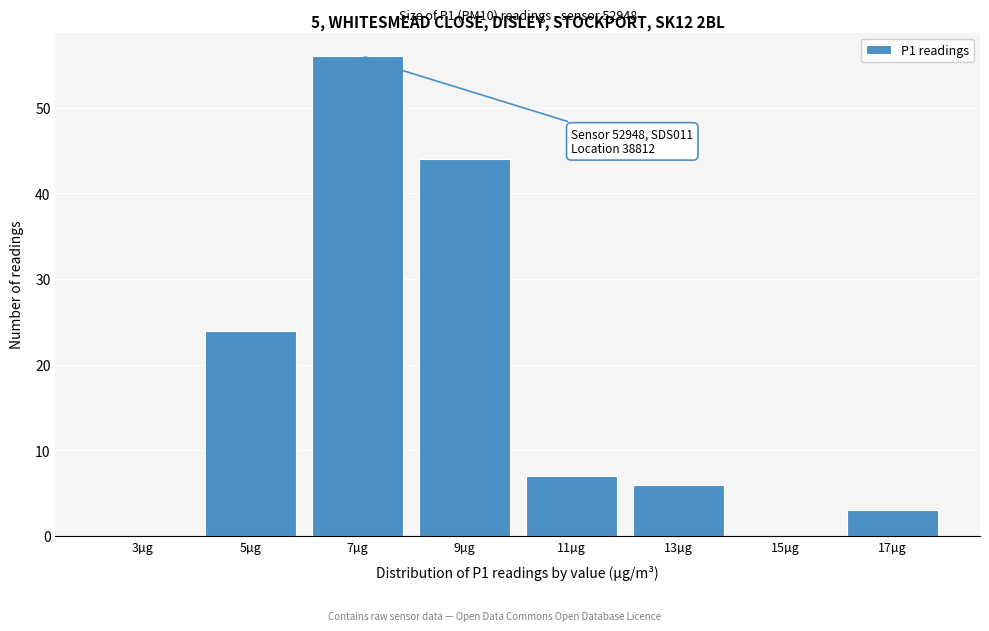

Reading left to right, extract all data points from this chart.

3µg=0	5µg=24	7µg=56	9µg=44	11µg=7	13µg=6	15µg=0	17µg=3